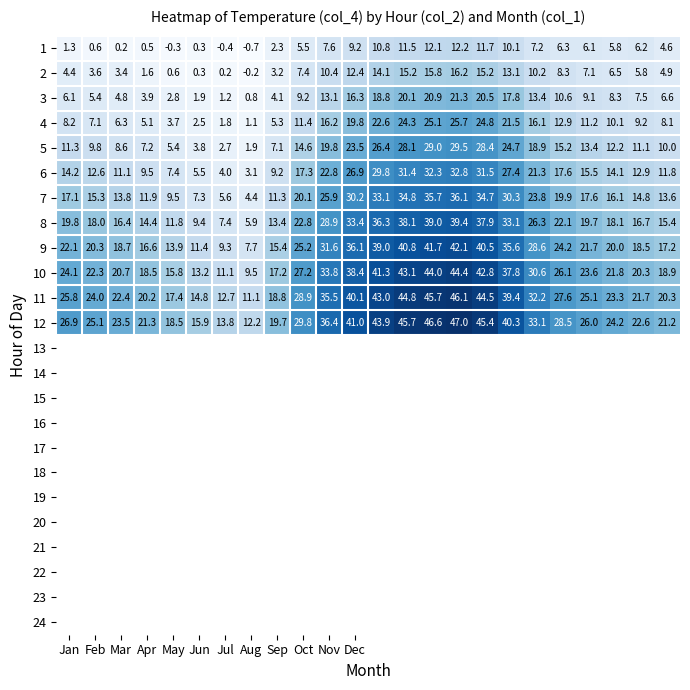

What is the difference between the maximum and minimum values in the 8 series?

33.5